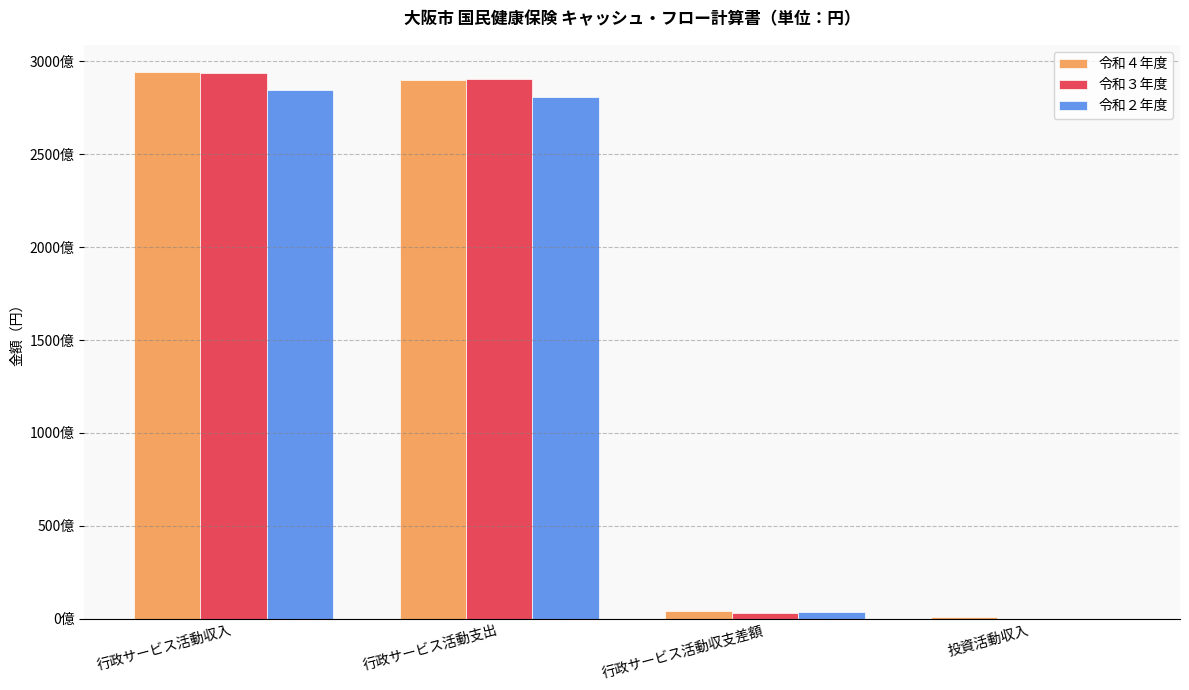

Which series has the widest spread of values?

令和３年度